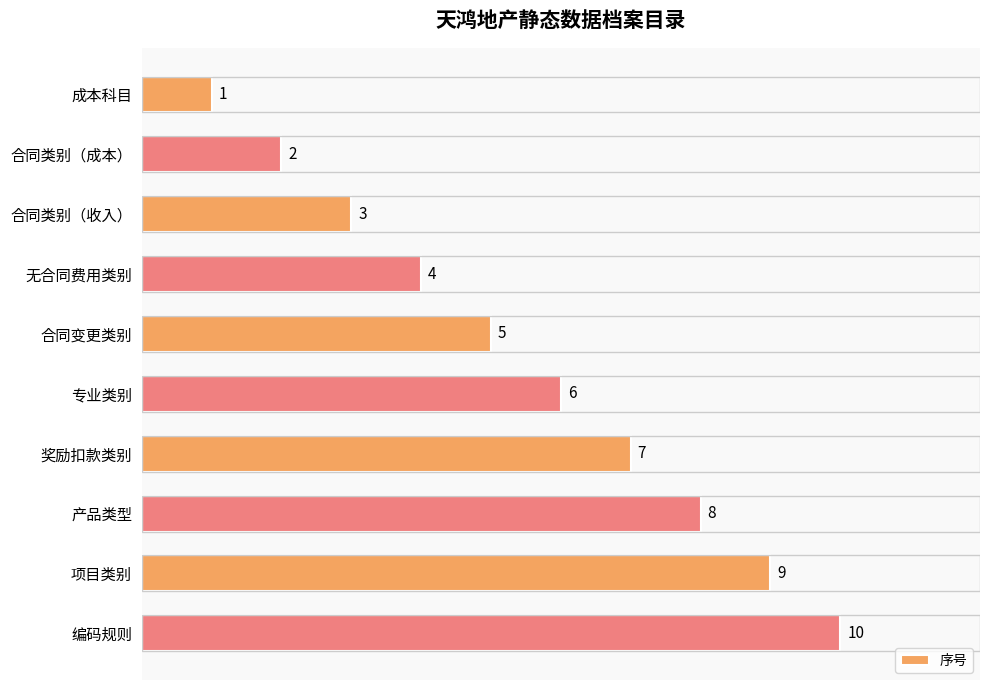

Count the values in the range 3 to 8.

6